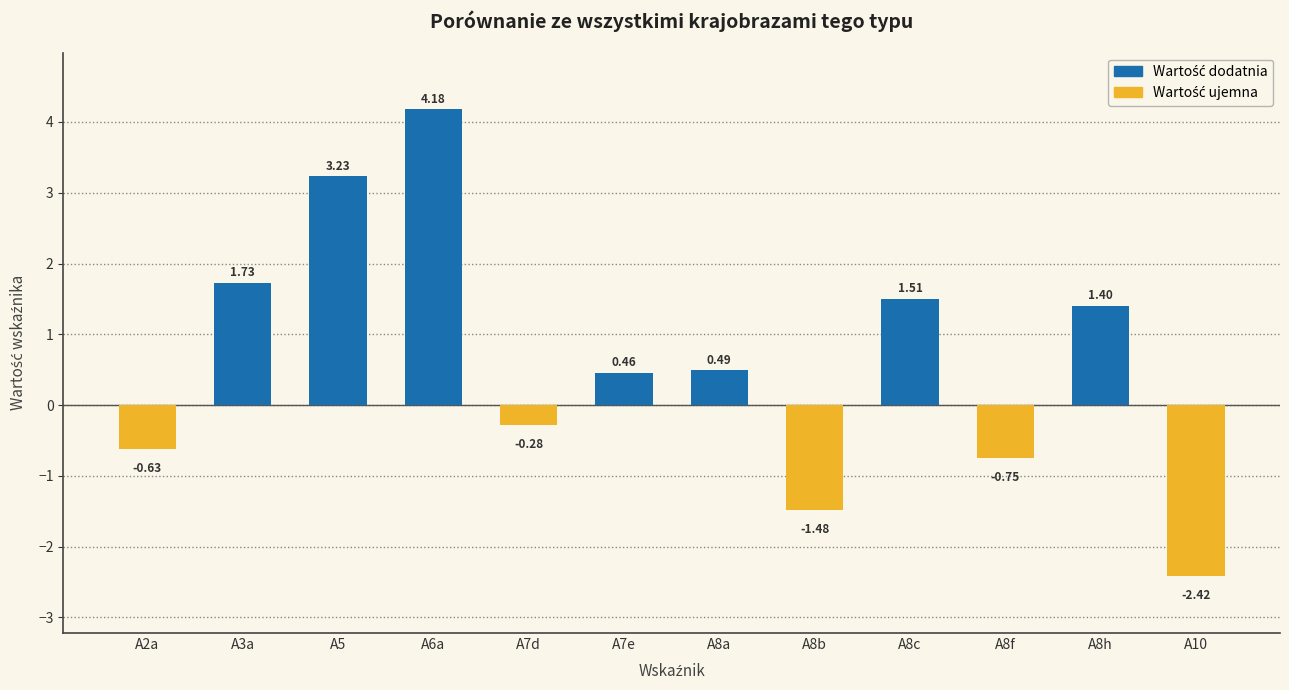

What is the change in value from A5 to A7e?

-2.8